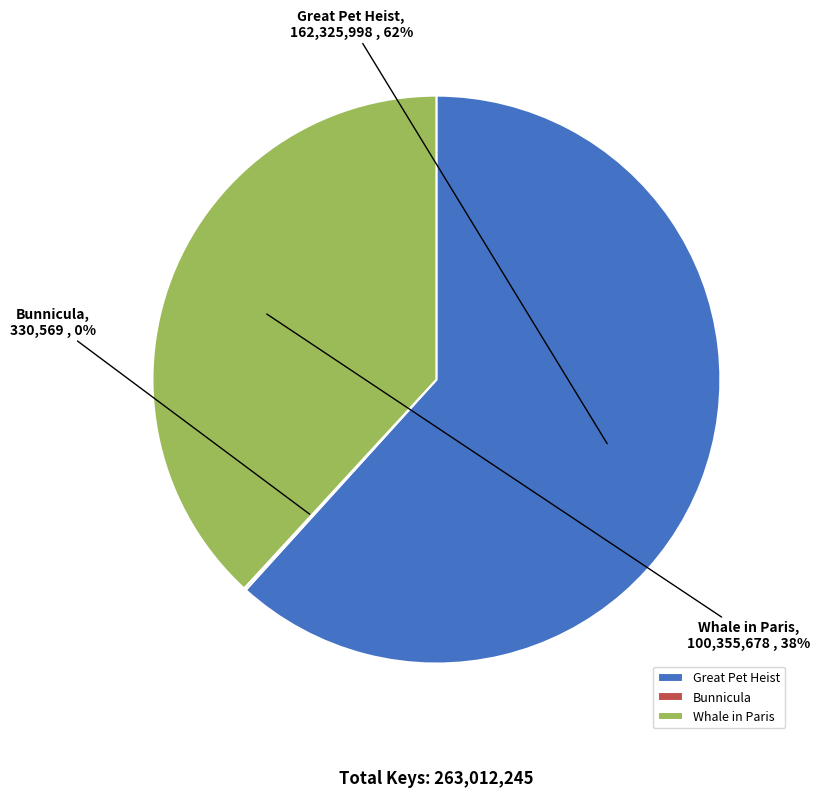

Does Great Pet Heist represent more than half of the total?

Yes